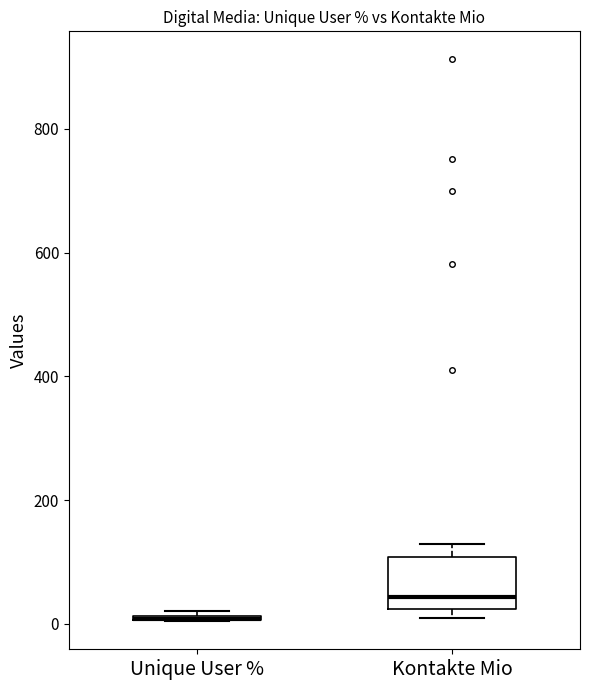

Where is the lower edge of the box for Unique User % on the y-axis? The values are not printed on the chart, so give them approximately, as read against the axis.

0